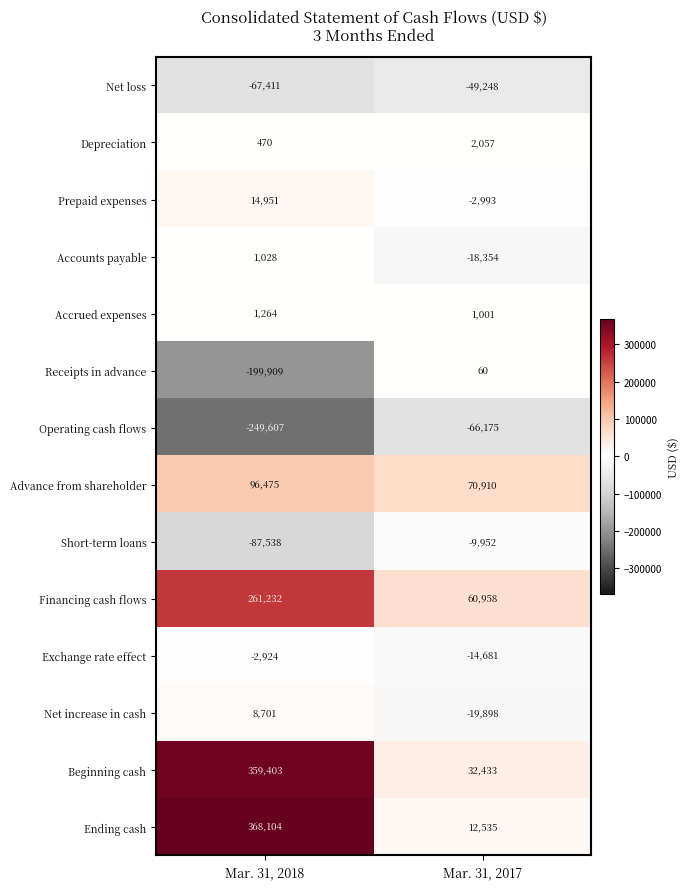

Read the Beginning cash value at Mar. 31, 2018, to the nearest 50.

359400